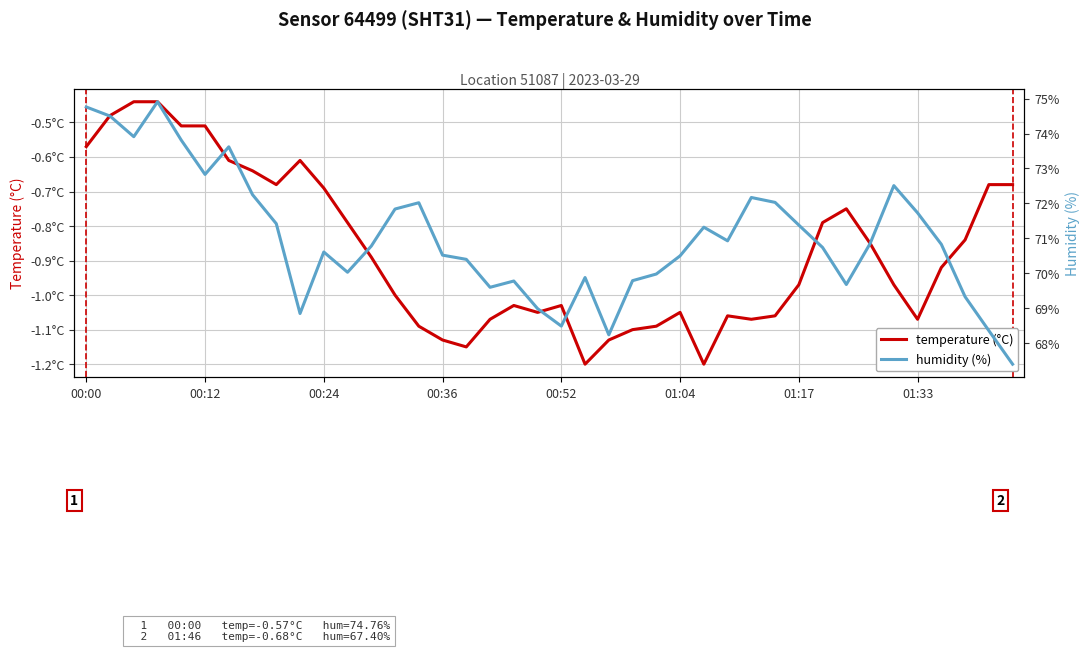

How many lines are shown in the chart?

2